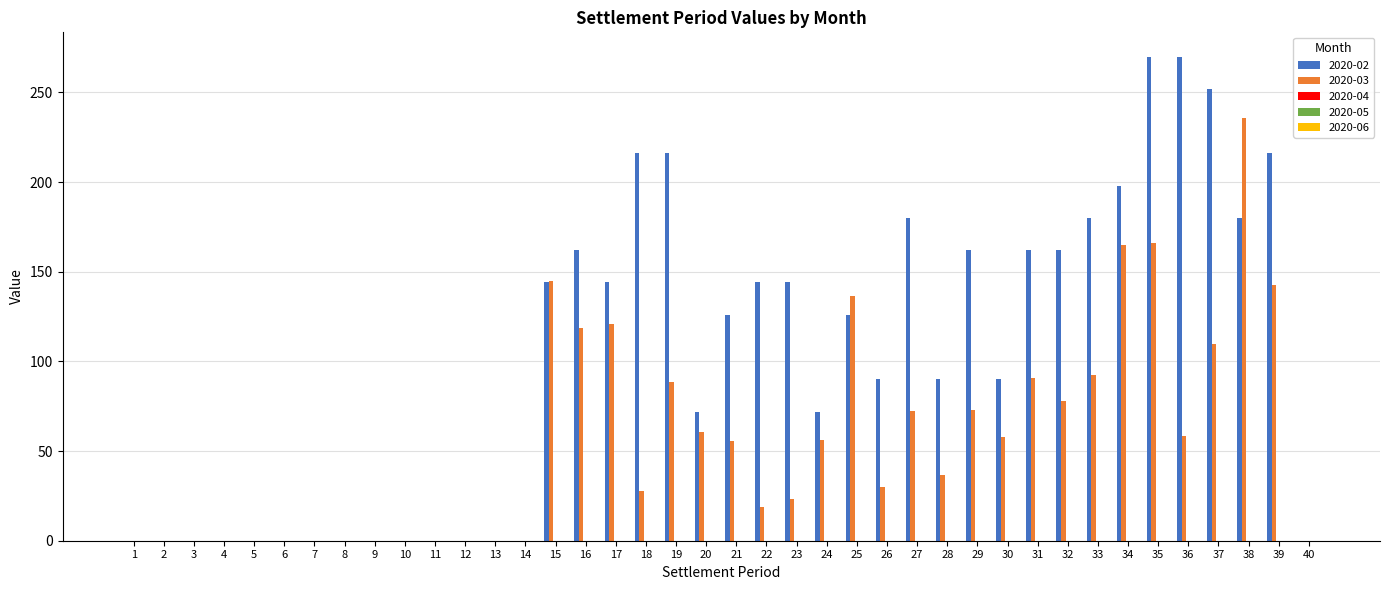

At which label does 2020-02 first exceed 126?

15